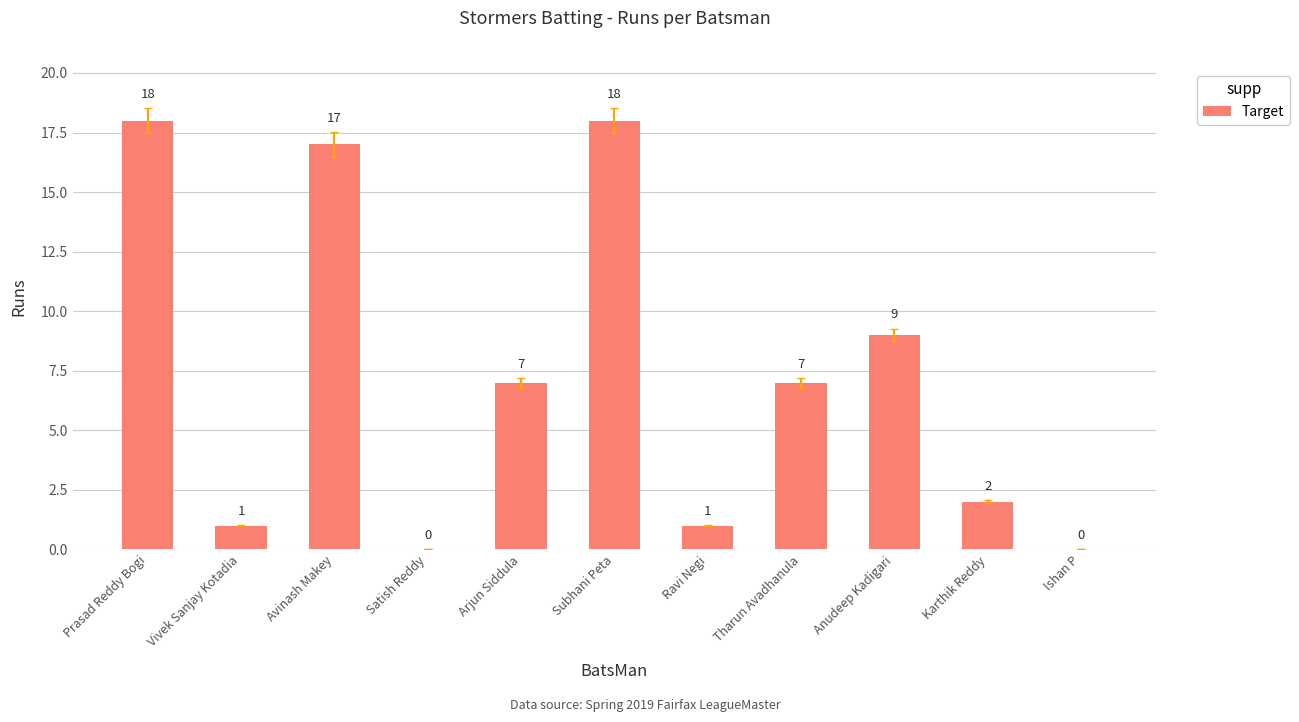

What is the greatest value displayed?

18